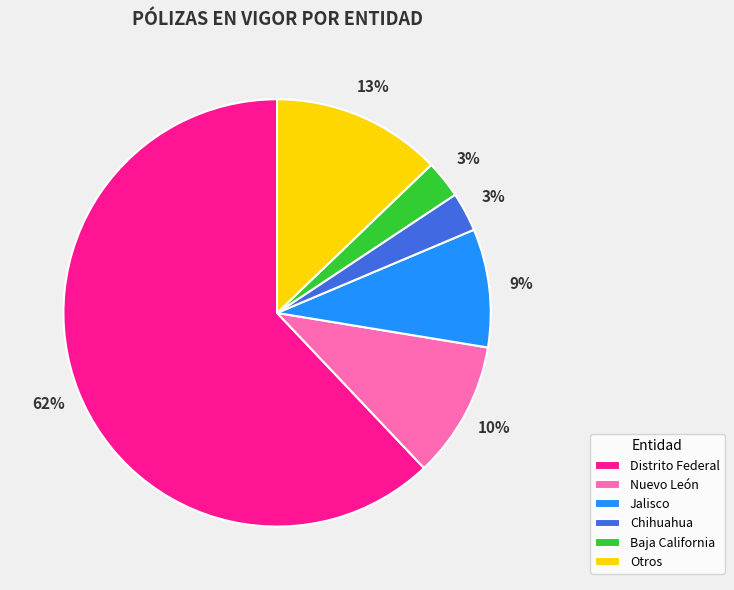

Combined, do Distrito Federal and Chihuahua account for over 50%?

Yes